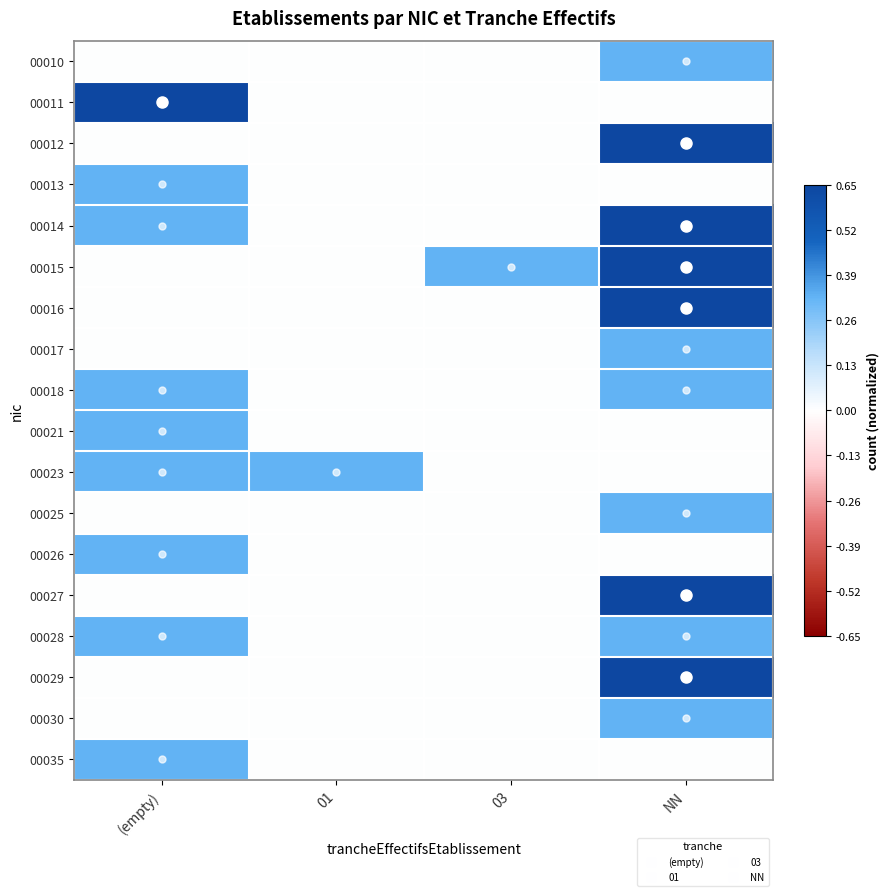

Reading left to right, transcribe all the data shown in this chart.

00010: (empty)=0.0	01=0.0	03=0.0	NN=0.3
00011: (empty)=0.7	01=0.0	03=0.0	NN=0.0
00012: (empty)=0.0	01=0.0	03=0.0	NN=0.7
00013: (empty)=0.3	01=0.0	03=0.0	NN=0.0
00014: (empty)=0.3	01=0.0	03=0.0	NN=0.7
00015: (empty)=0.0	01=0.0	03=0.3	NN=0.7
00016: (empty)=0.0	01=0.0	03=0.0	NN=0.7
00017: (empty)=0.0	01=0.0	03=0.0	NN=0.3
00018: (empty)=0.3	01=0.0	03=0.0	NN=0.3
00021: (empty)=0.3	01=0.0	03=0.0	NN=0.0
00023: (empty)=0.3	01=0.3	03=0.0	NN=0.0
00025: (empty)=0.0	01=0.0	03=0.0	NN=0.3
00026: (empty)=0.3	01=0.0	03=0.0	NN=0.0
00027: (empty)=0.0	01=0.0	03=0.0	NN=0.7
00028: (empty)=0.3	01=0.0	03=0.0	NN=0.3
00029: (empty)=0.0	01=0.0	03=0.0	NN=0.7
00030: (empty)=0.0	01=0.0	03=0.0	NN=0.3
00035: (empty)=0.3	01=0.0	03=0.0	NN=0.0